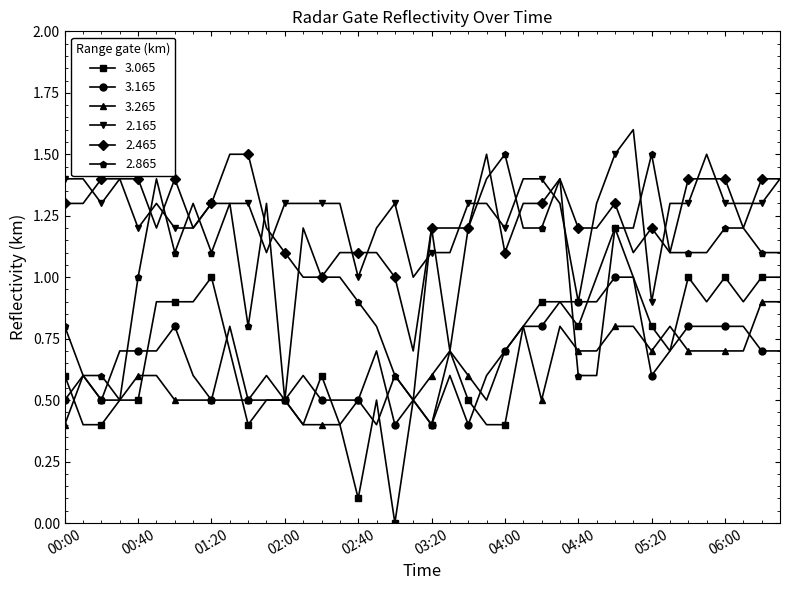

Which series has the widest spread of values?

3.065